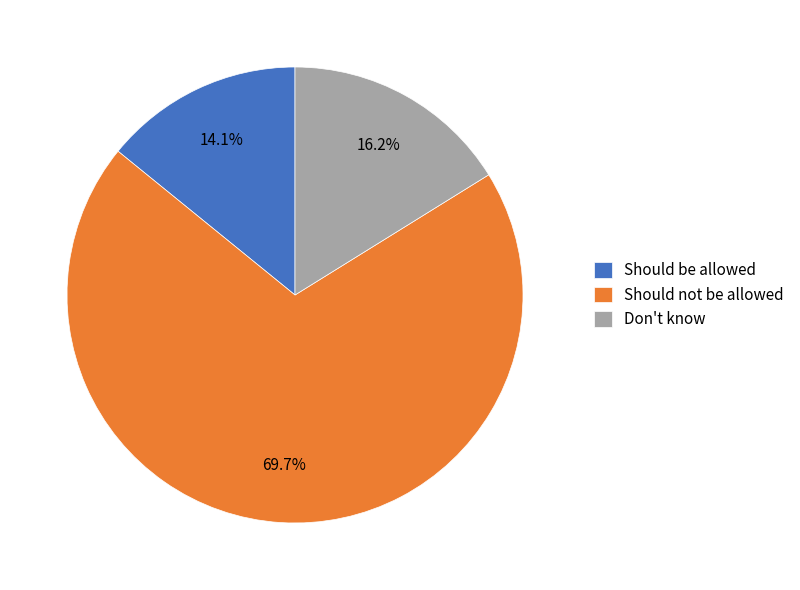

Which slice is the smallest?

Should be allowed